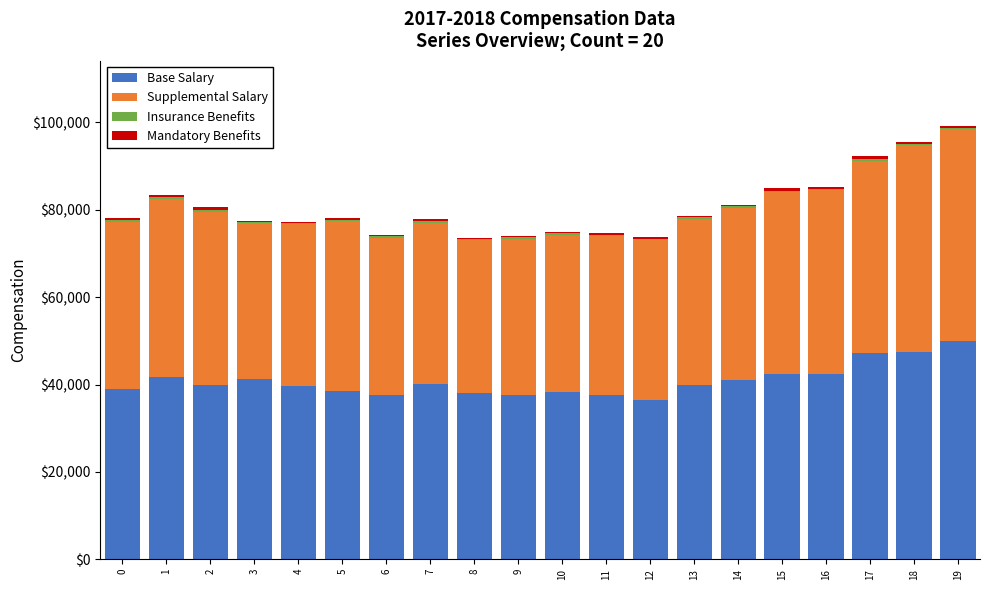

What is the highest value of the Base Salary series?

49900